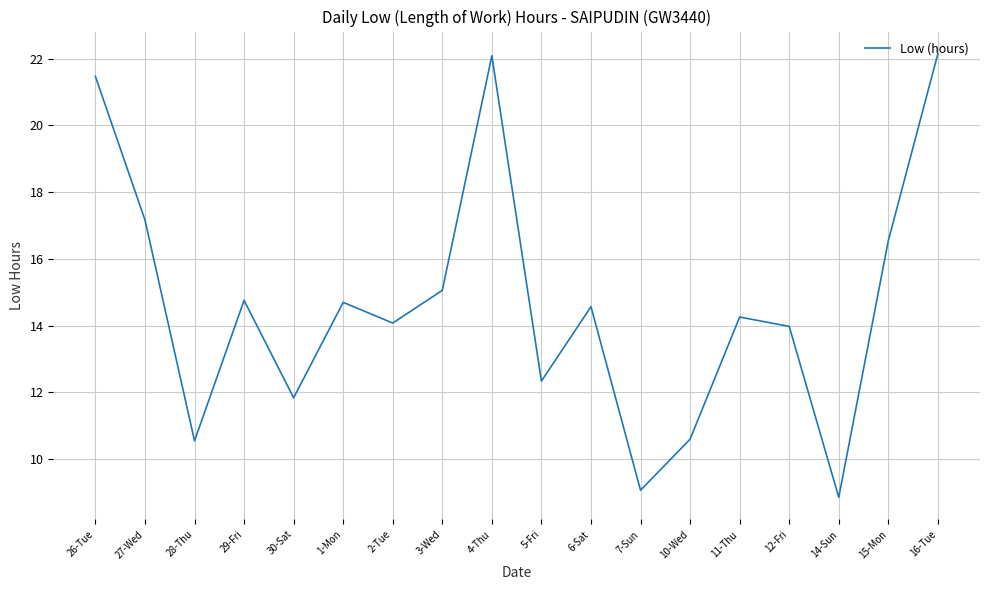

How many series are shown in this chart?

1